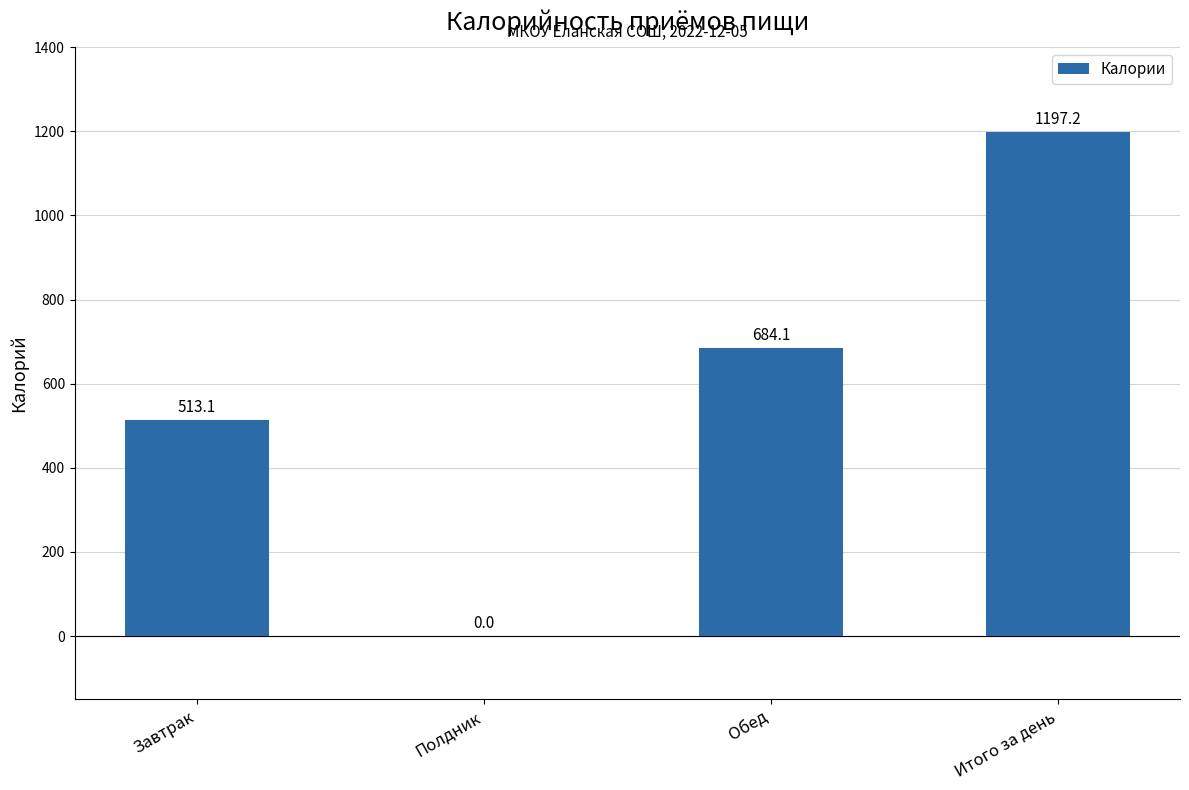

What is the sum of all values?

2394.4